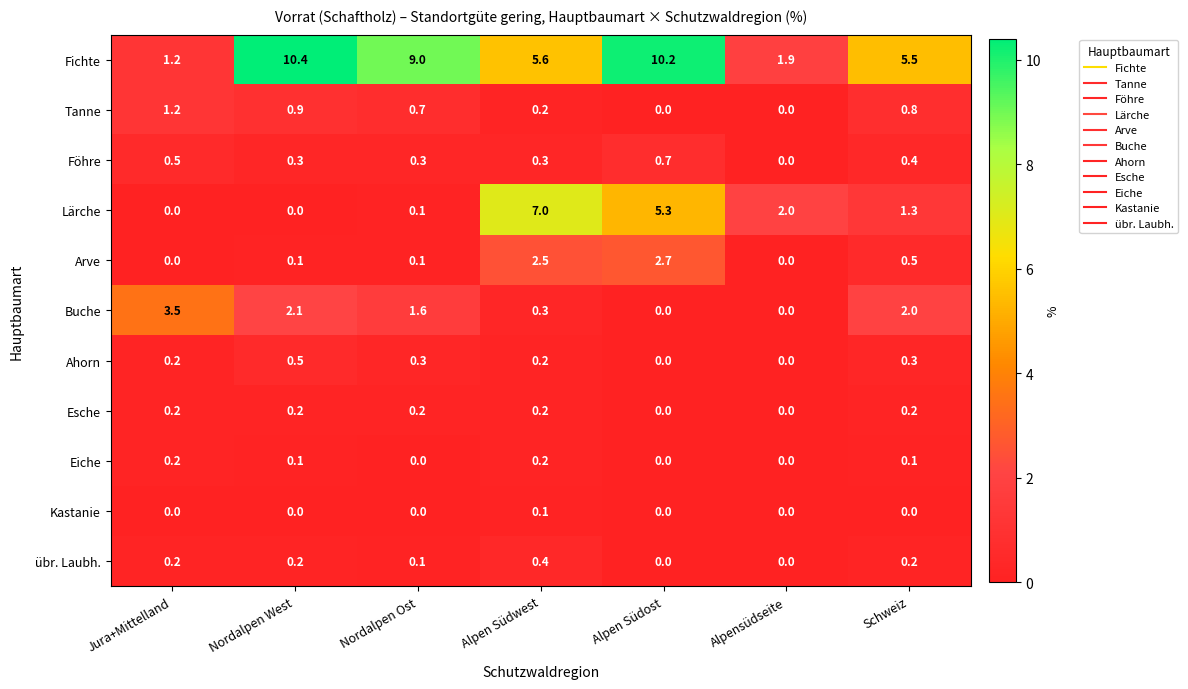

How many values in the übr. Laubh. series exceed 0?

5